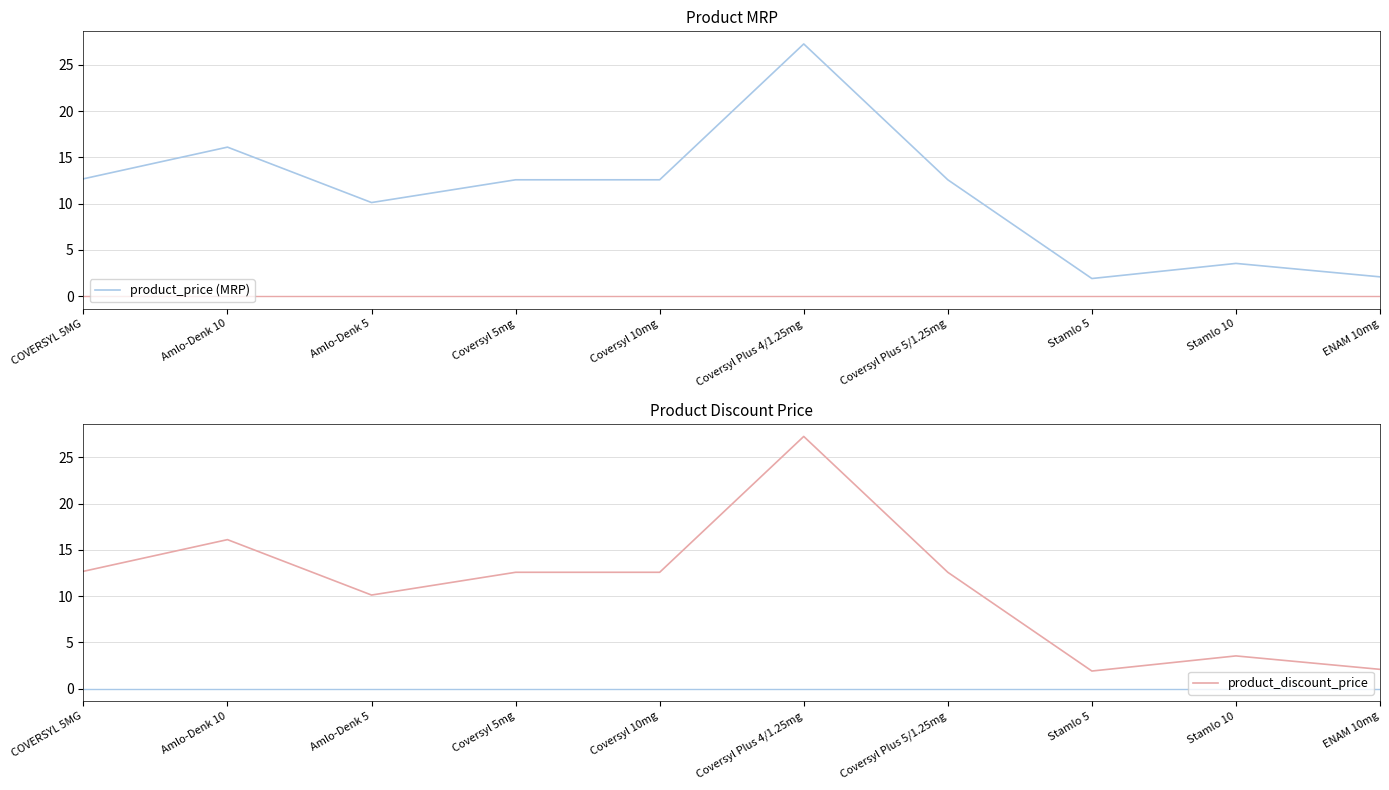

True or false: product_discount_price has a value of 20.6 at Coversyl 10mg.

False